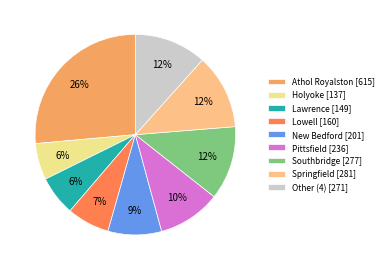

What is the ratio of the value at Holyoke [137] to the value at Springfield [281]?

0.5